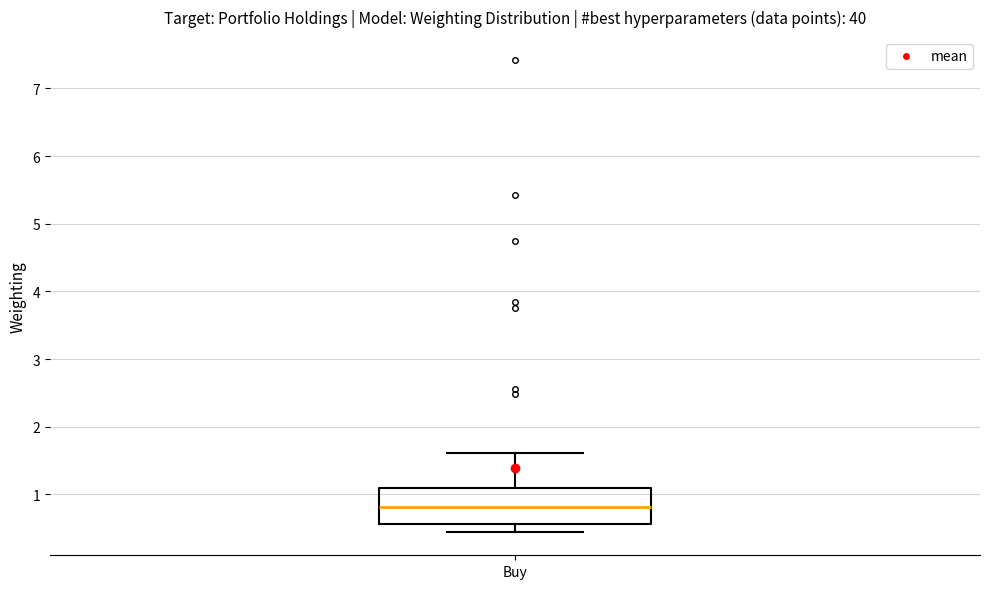

Transcribe this box plot: give where the median line is, the range the box spans, and where the two whiskers end, as read against the y-axis. The values are not printed on the chart, so give them approximately, as read against the axis.

median 0.8, box 0.6 to 1.1, whiskers 0.4 to 1.6